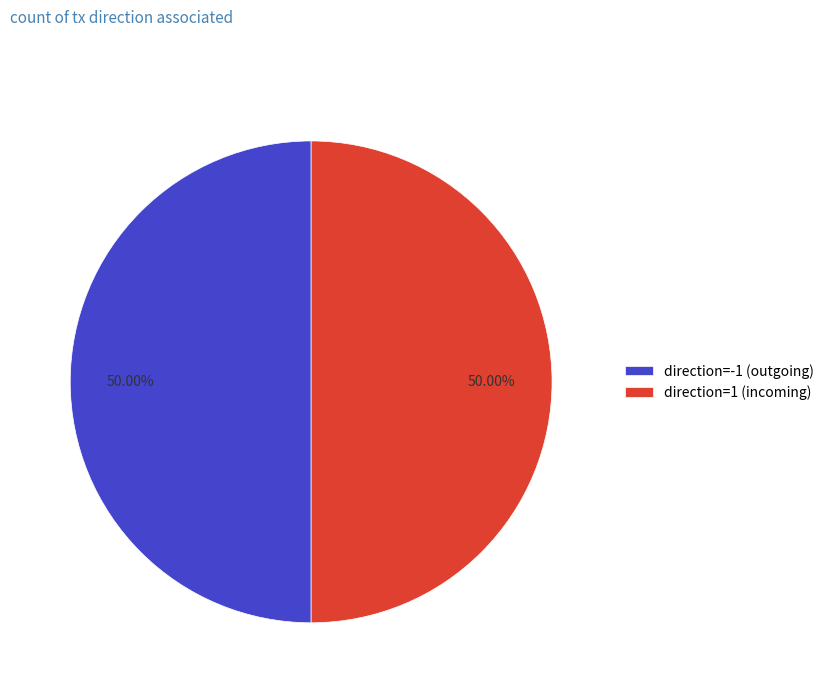

Do direction=1 (incoming) and direction=-1 (outgoing) together represent more than half of the pie?

Yes